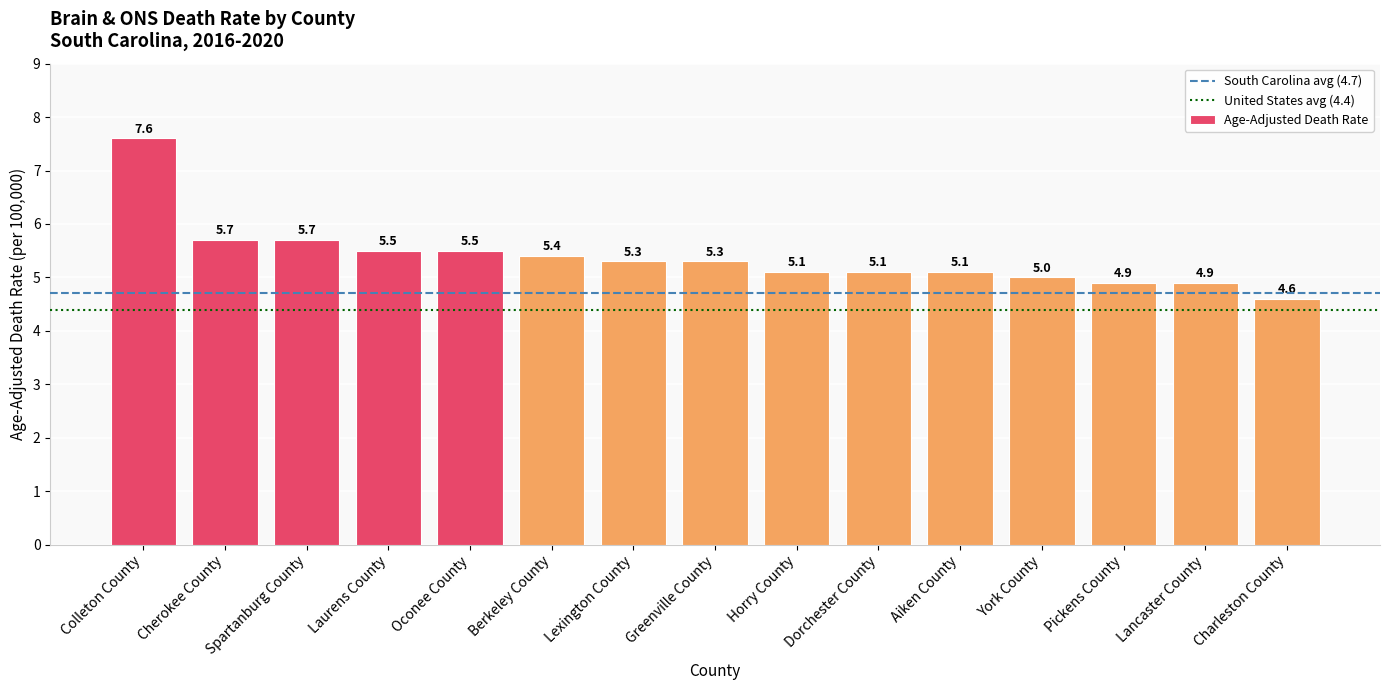

Reading left to right, extract all data points from this chart.

Colleton County=7.6	Cherokee County=5.7	Spartanburg County=5.7	Laurens County=5.5	Oconee County=5.5	Berkeley County=5.4	Lexington County=5.3	Greenville County=5.3	Horry County=5.1	Dorchester County=5.1	Aiken County=5.1	York County=5.0	Pickens County=4.9	Lancaster County=4.9	Charleston County=4.6